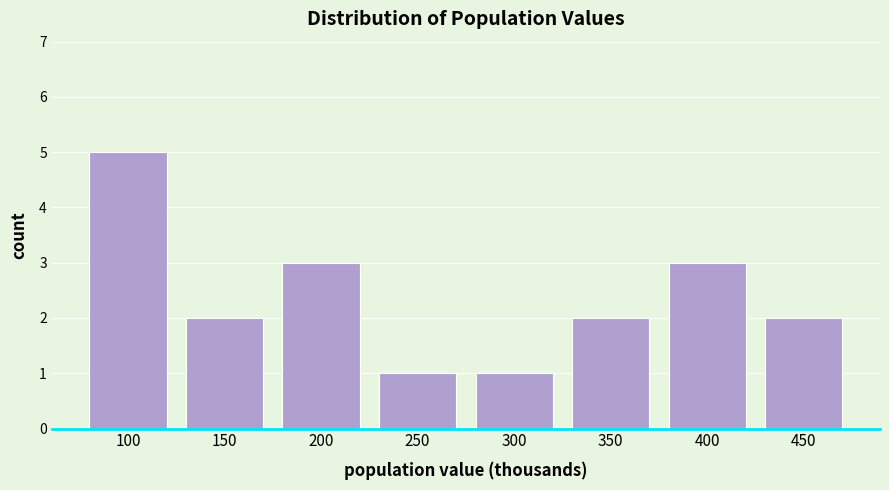

Reading left to right, list all the values displayed in this chart.

5	2	3	1	1	2	3	2